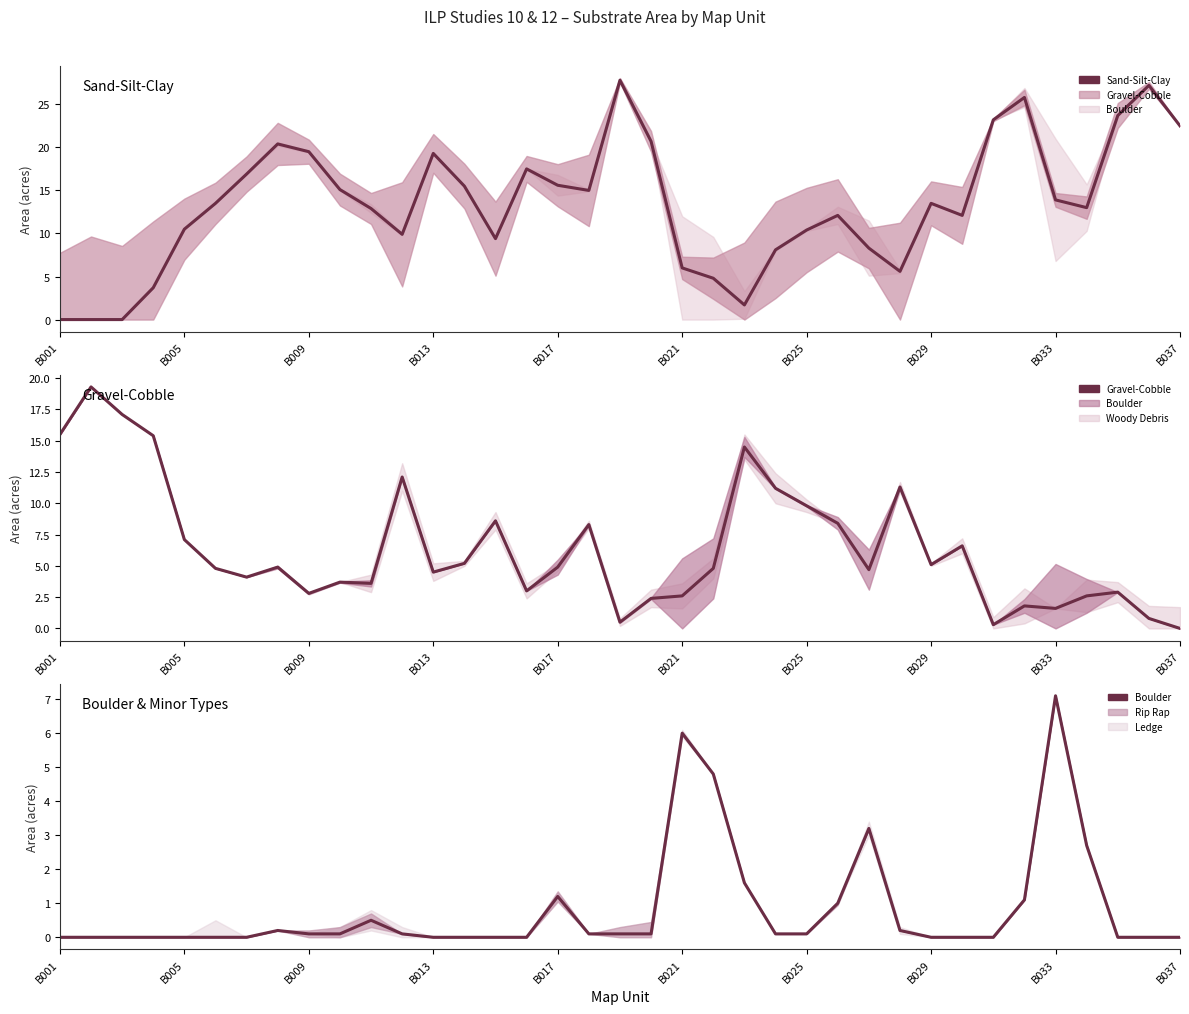

Which series has the largest total across all categories?

Sand-Silt-Clay